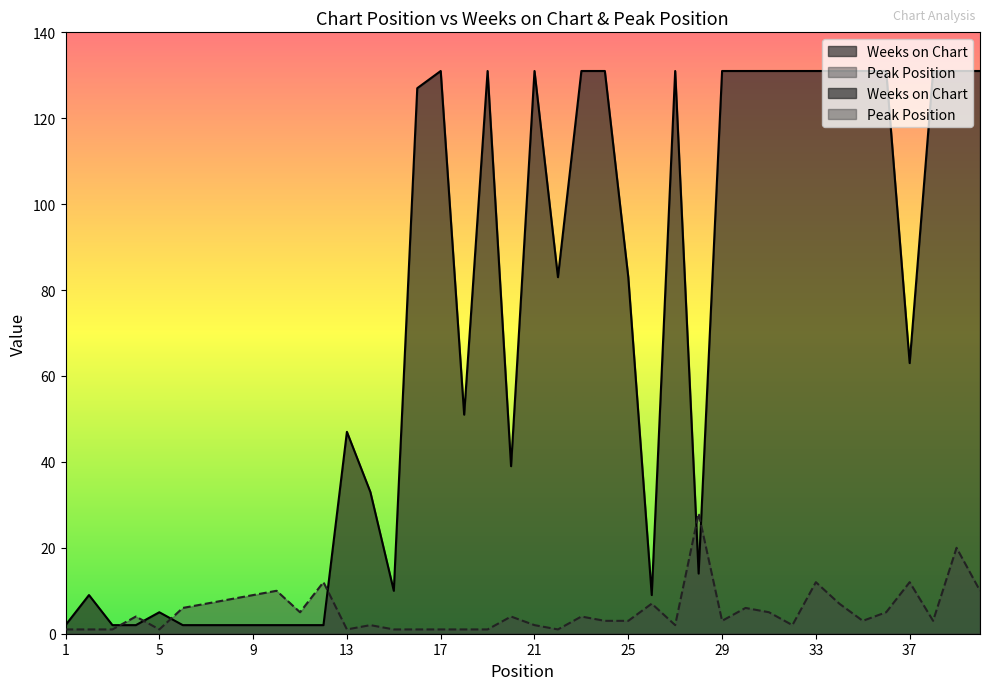

What is the value of the Weeks on Chart point at the 36th from the left?

131